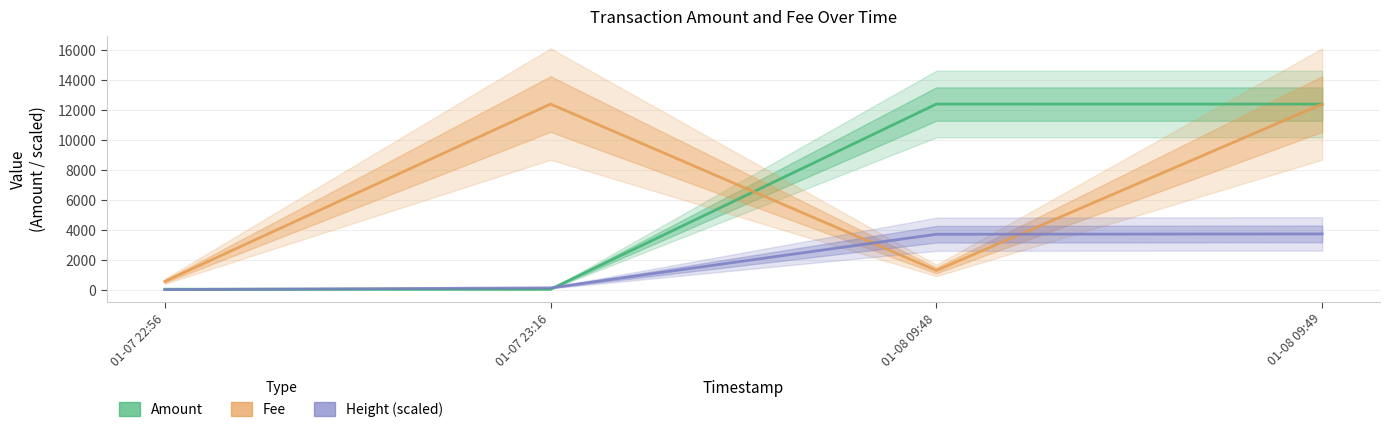

What is the spread (max minus min) of values at 01-07 23:16?

12368.0